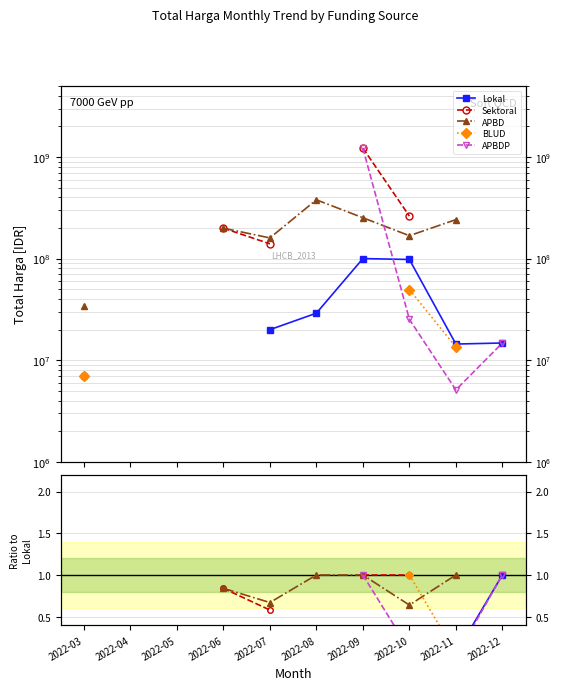

True or false: BLUD has more than 2 points higher than both neighbors.

False